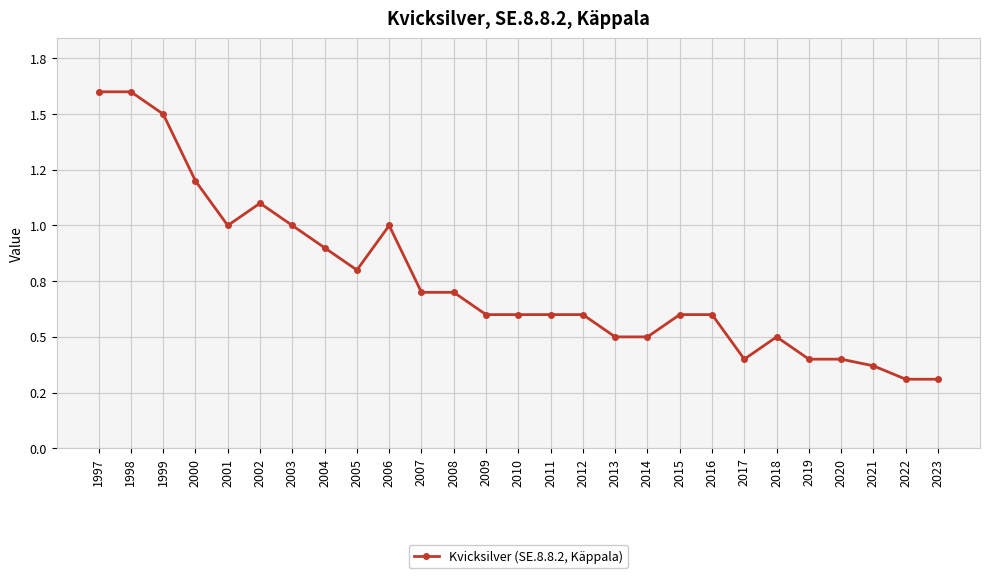

Is this an area chart (filled region under the line)?

No